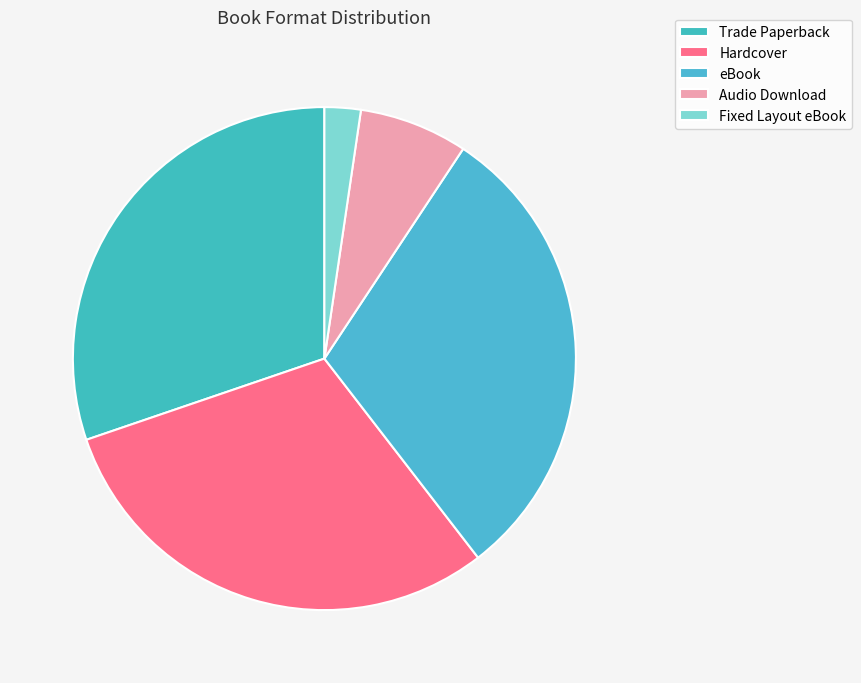

True or false: Hardcover accounts for 21% of the total.

False